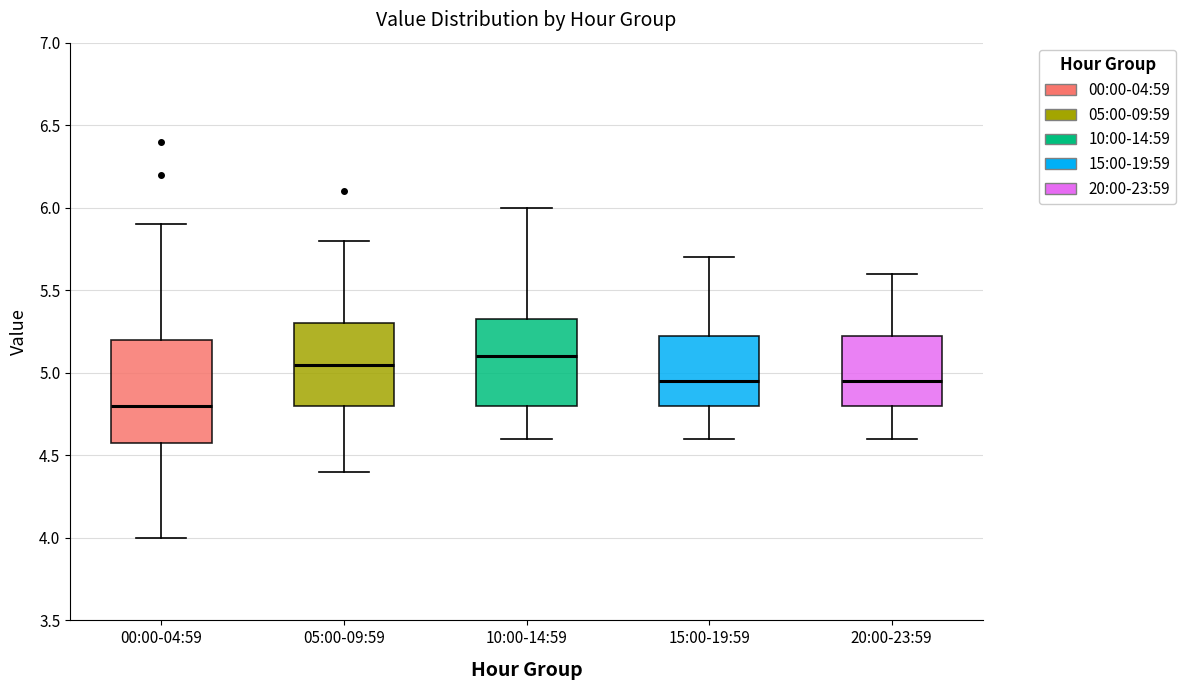

Reading left to right, transcribe this box plot: for each box, give where its median line is, the range the box spans, and where its two whiskers end, as read against the y-axis. The values are not printed on the chart, so give them approximately, as read against the axis.

00:00-04:59: median 4.80, box 4.60 to 5.20, whiskers 4.00 to 5.90
05:00-09:59: median 5.05, box 4.80 to 5.30, whiskers 4.40 to 5.80
10:00-14:59: median 5.10, box 4.80 to 5.35, whiskers 4.60 to 6.00
15:00-19:59: median 4.95, box 4.80 to 5.25, whiskers 4.60 to 5.70
20:00-23:59: median 4.95, box 4.80 to 5.25, whiskers 4.60 to 5.60